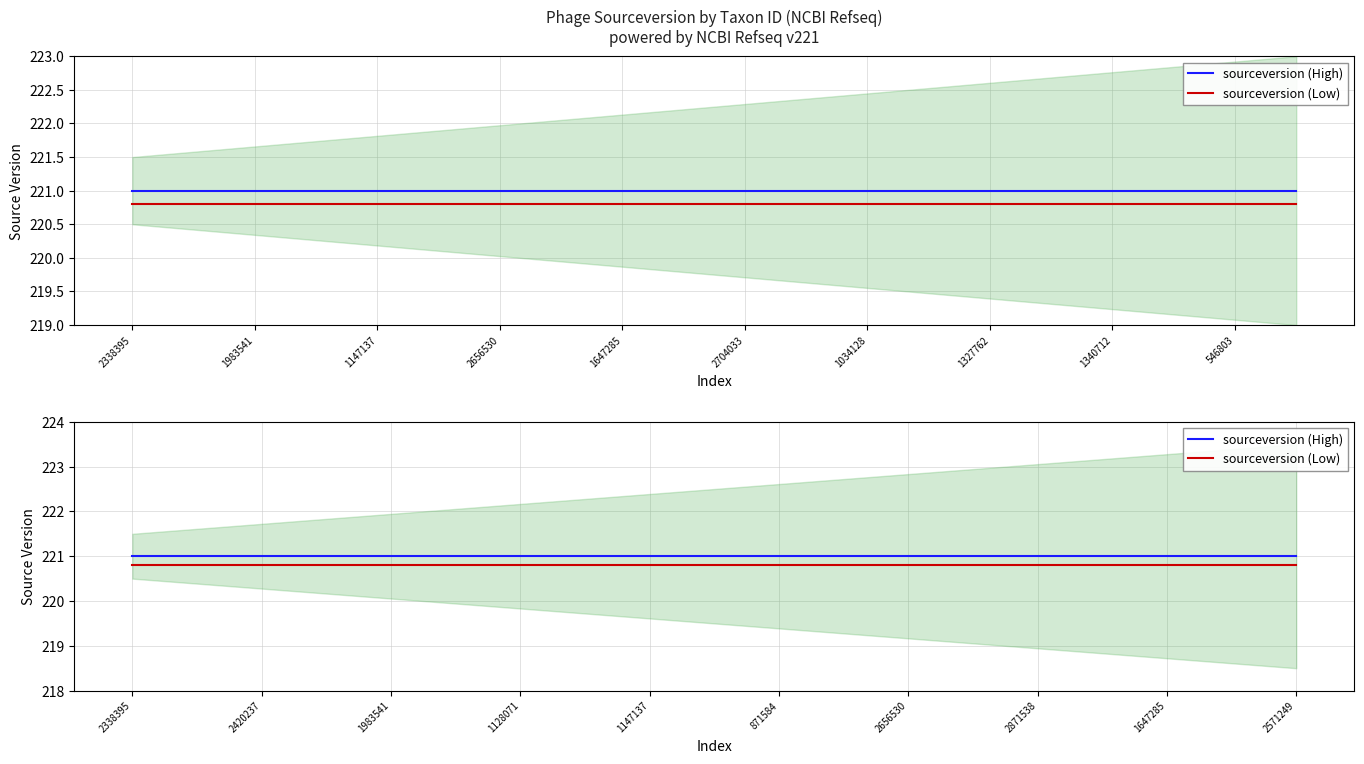

Is the value of sourceversion (High) at 1983541 greater than the value of sourceversion (Low) at 871584?

Yes